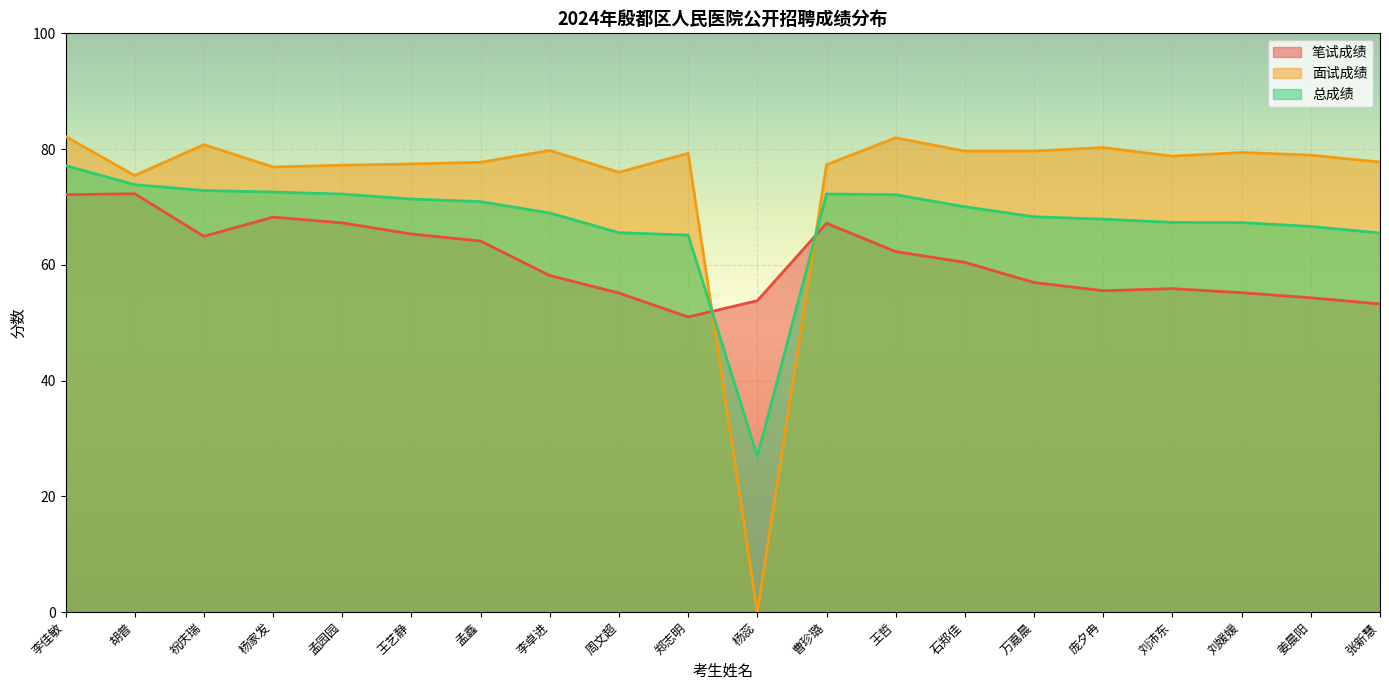

What is the total value across all series at 祝庆瑞?

218.5